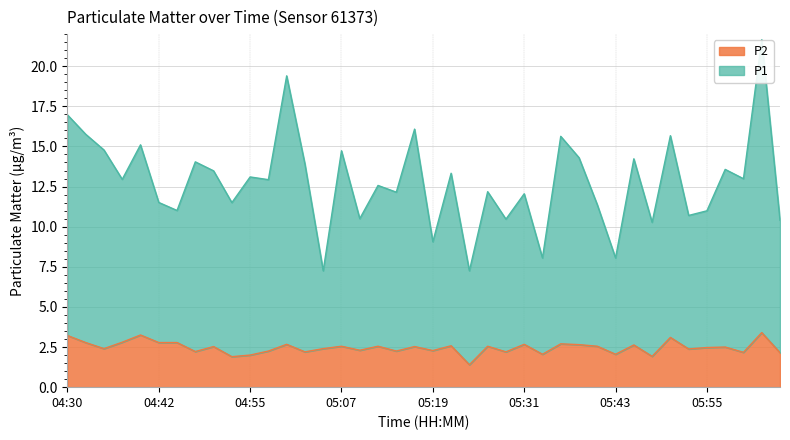

Which category has the highest value across all series?

06:03